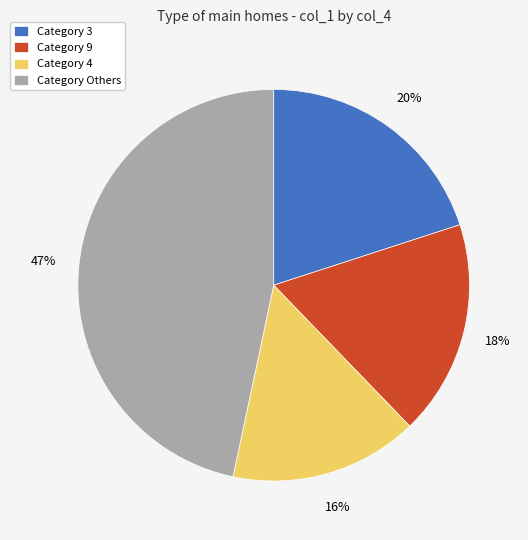

How many segments does this pie chart have?

4